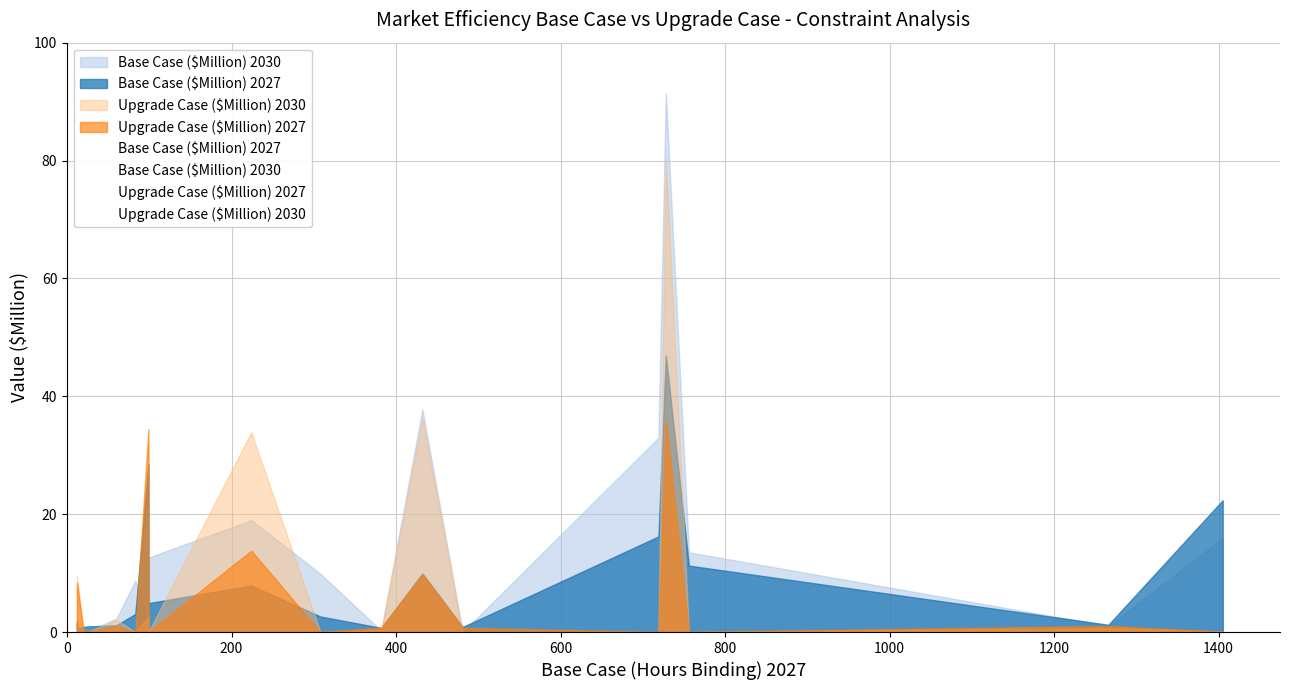

Reading left to right, list all the values displayed in this chart.

Base Case ($Million) 2027: 1.5	0.7	0.9	0.9	1.2	3.1	28.4	4.9	7.9	2.6	0.7	10.0	0.9	16.2	46.9	11.3	1.2	22.4
Base Case ($Million) 2030: 2.0	1.0	0.0	0.1	2.3	8.7	1.6	12.6	19.0	9.9	0.2	37.8	0.0	33.0	91.4	13.5	1.0	15.9
Upgrade Case ($Million) 2027: 1.6	8.4	0.3	0.0	1.0	0.0	34.4	0.0	13.8	0.0	0.8	9.7	0.7	0.0	36.2	0.0	1.0	0.0
Upgrade Case ($Million) 2030: 2.2	9.5	0.0	0.0	2.1	0.0	2.7	0.0	33.9	0.0	0.4	36.2	0.0	0.0	80.1	0.0	0.7	0.1